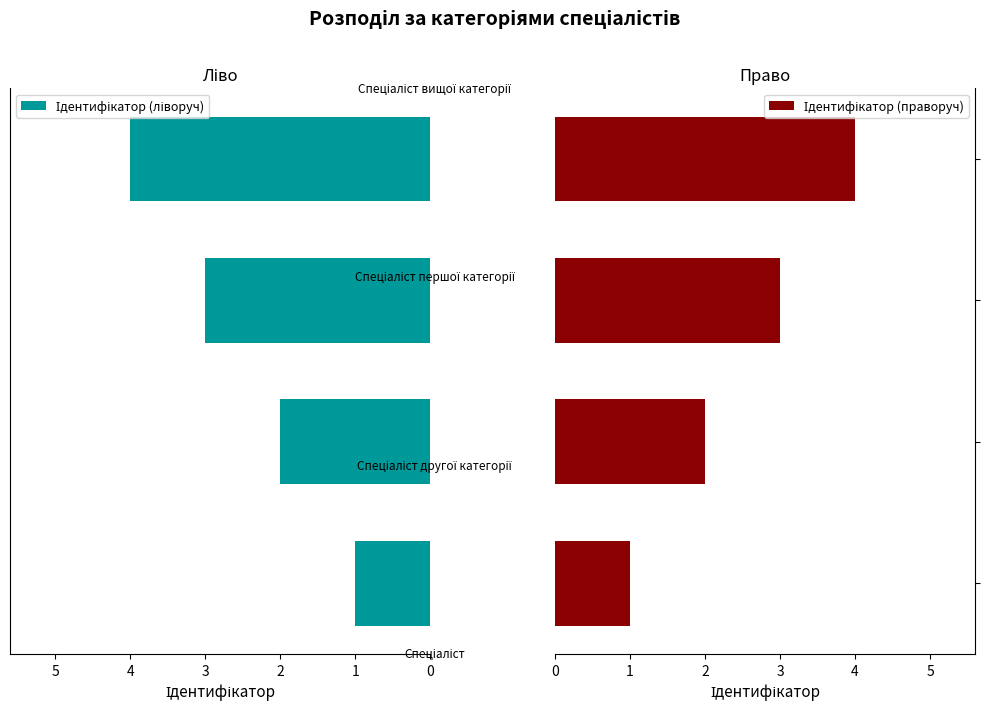

How many categories are shown in the chart?

4